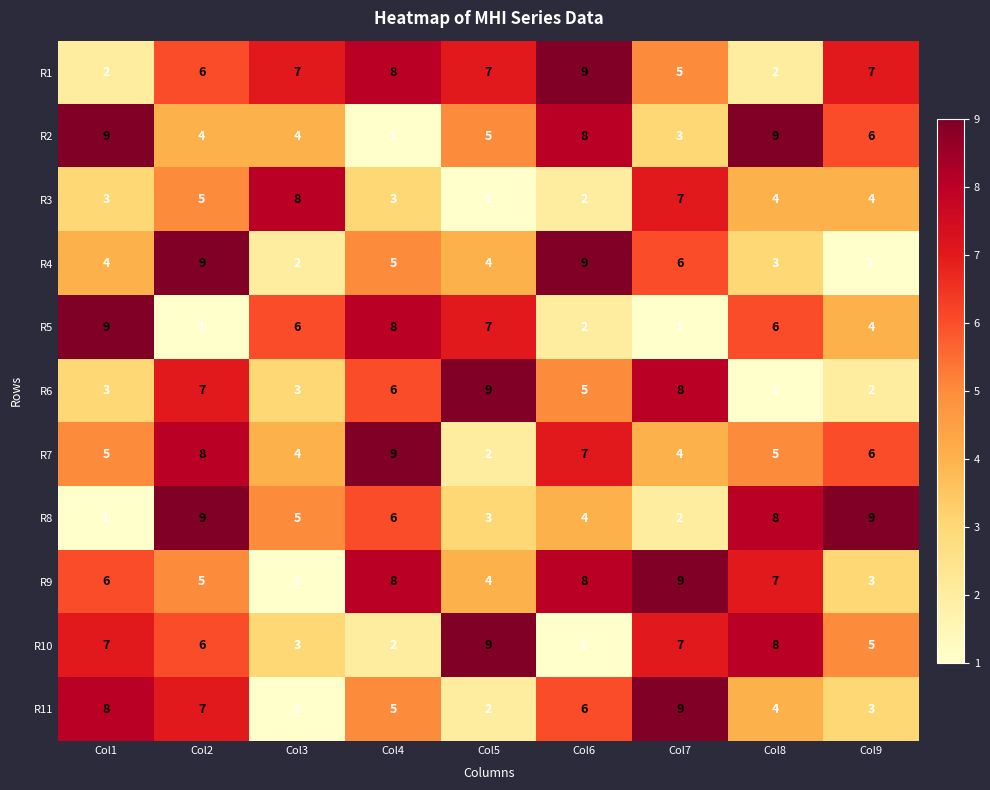

What is the average value of the R7 series?

6